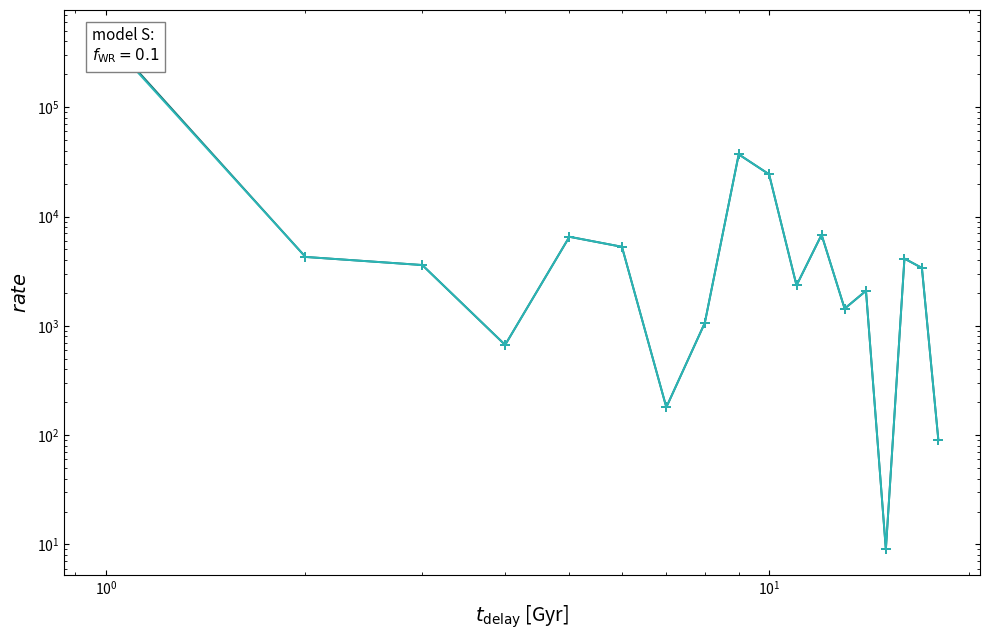

What is the difference between the maximum and minimum values in the Годовой объем ассигнований на 2020 год series?

436658.2